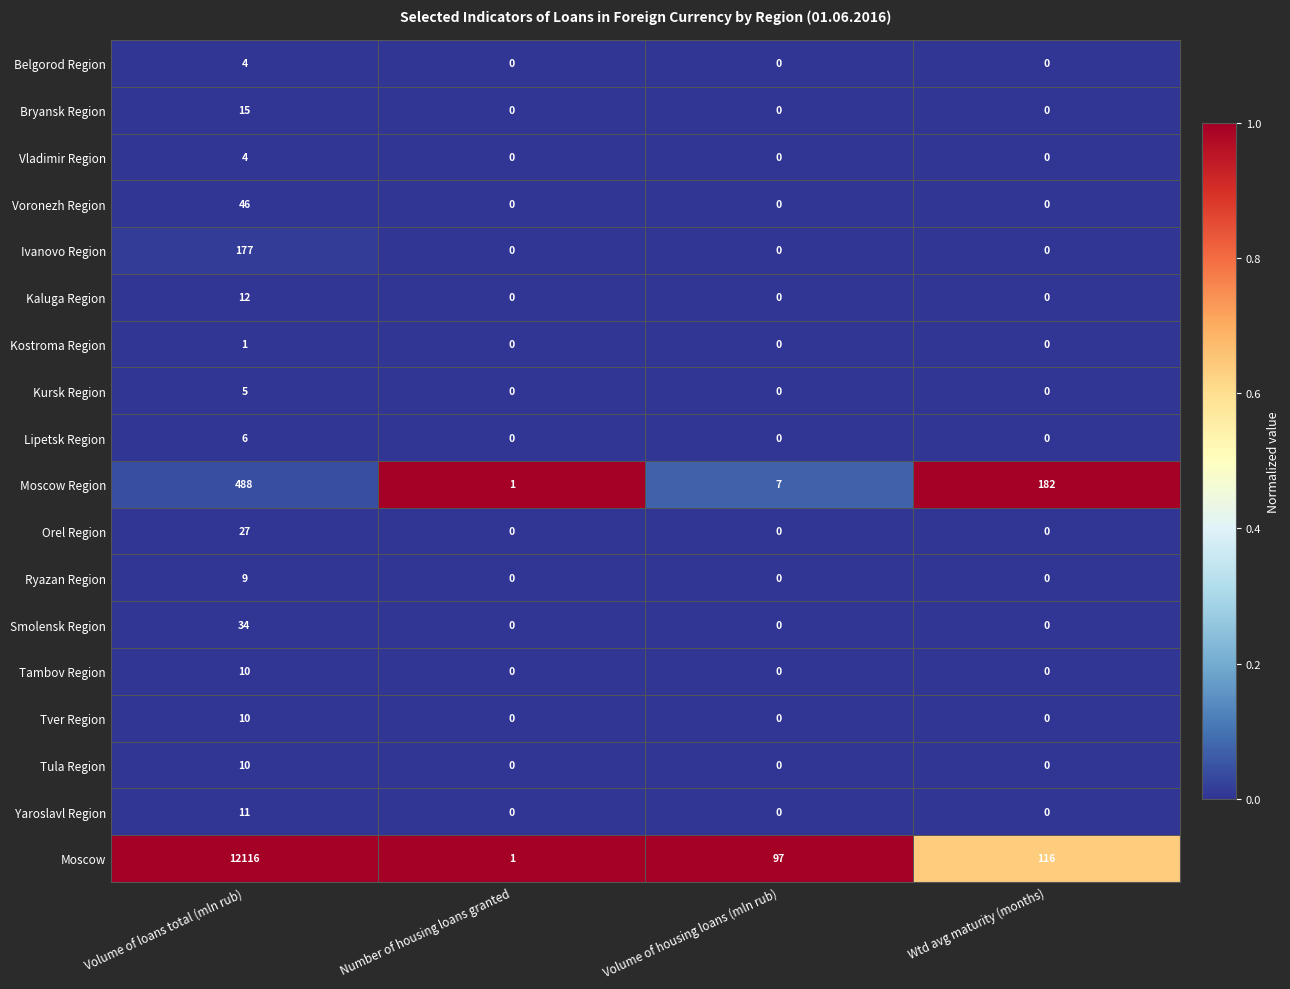

Is it true that Tver Region equals -7 at Volume of housing loans (mln rub)?

False